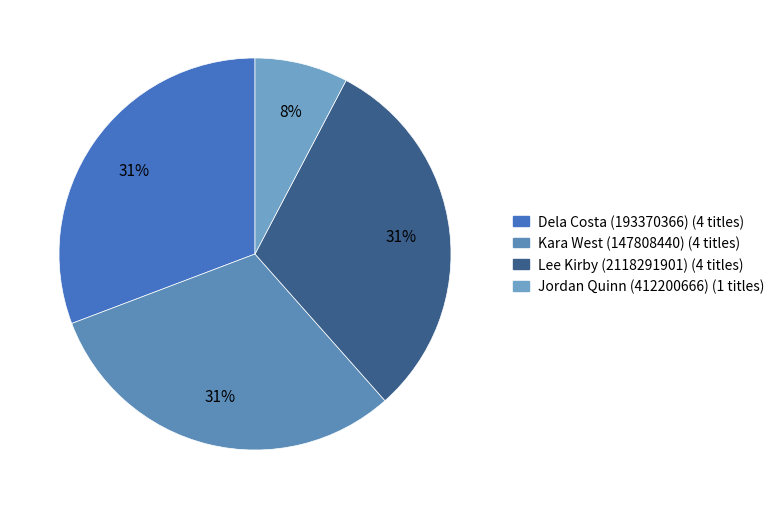

How many slices are in this pie chart?

4